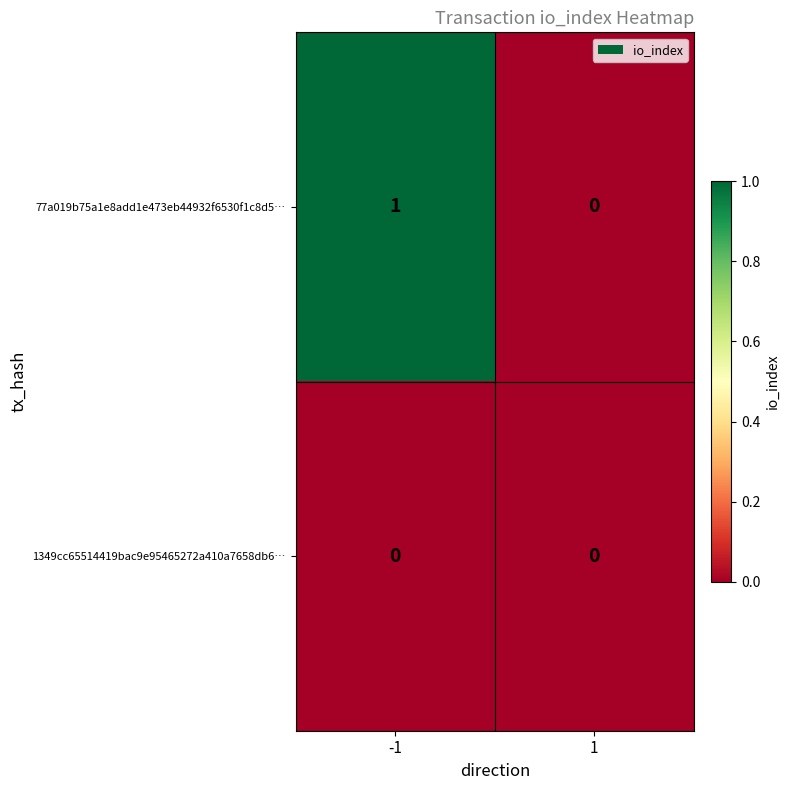

Is it true that 1349cc65514419bac9e95465272a410a7658db6… equals 0 at 1?

True